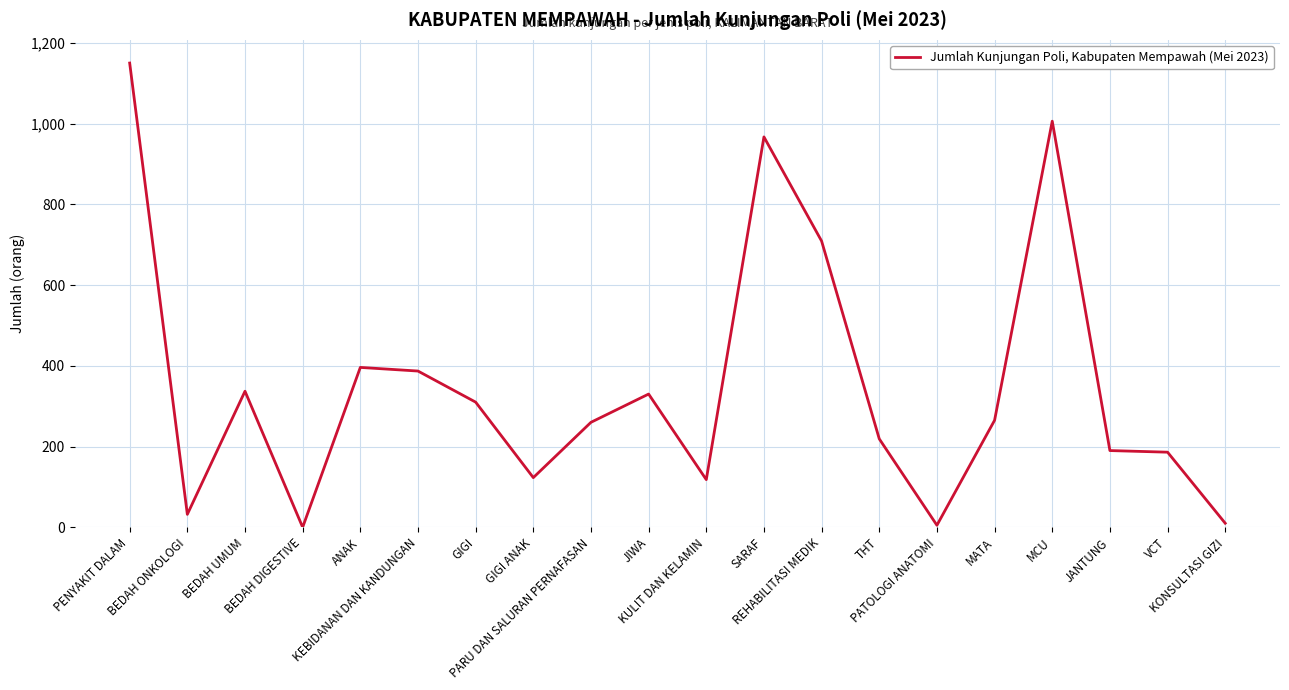

What is the maximum value shown in the chart?

1150